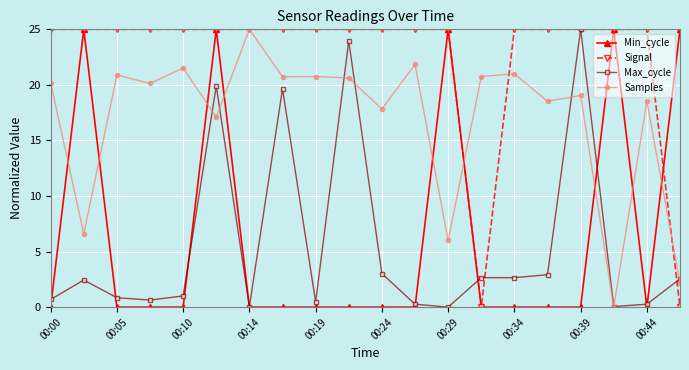

Which series has the largest total across all categories?

Signal